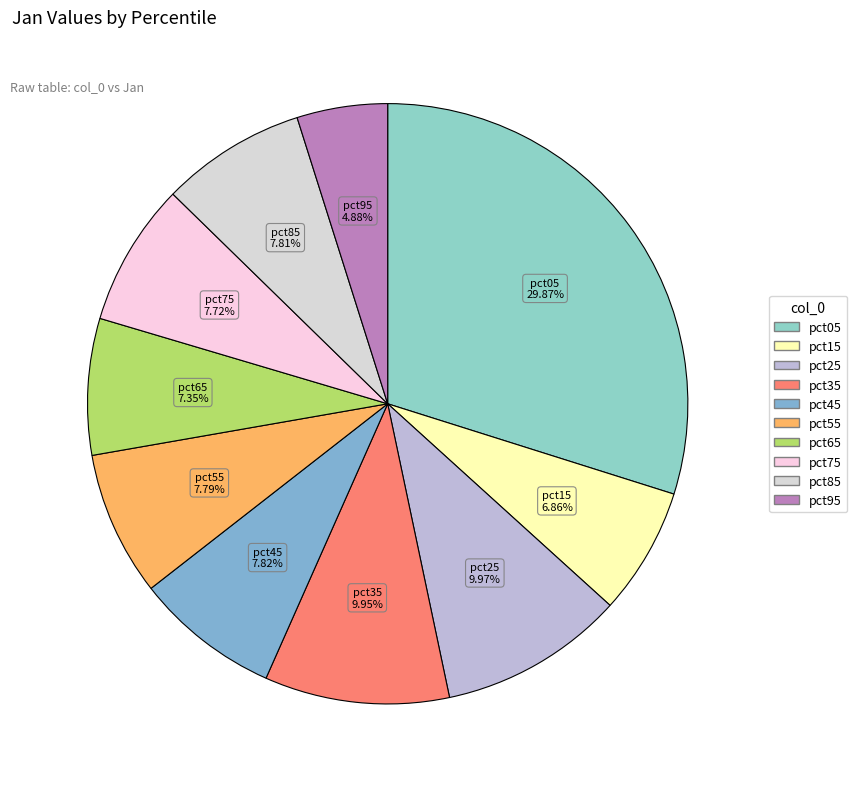

What is the largest slice in the pie chart?

pct05